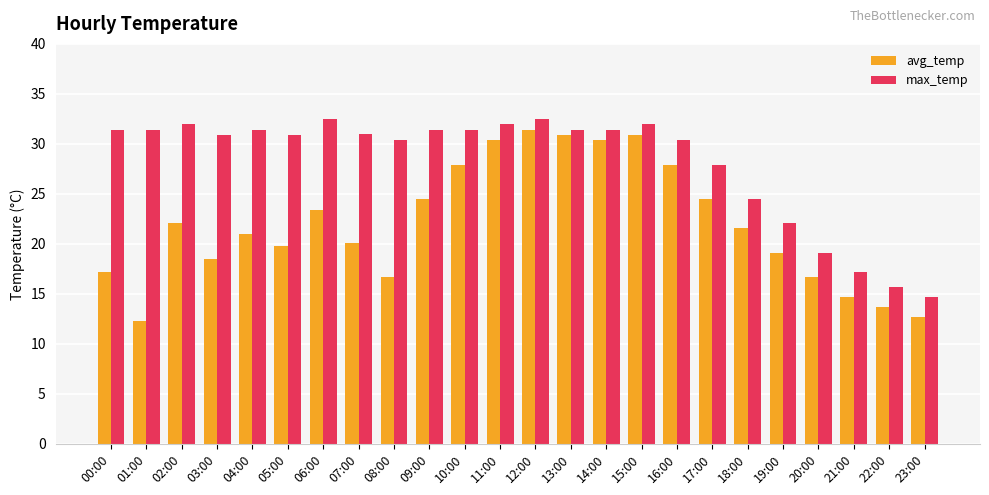

Rank the series by their average value, from highest to lowest.

max_temp, avg_temp